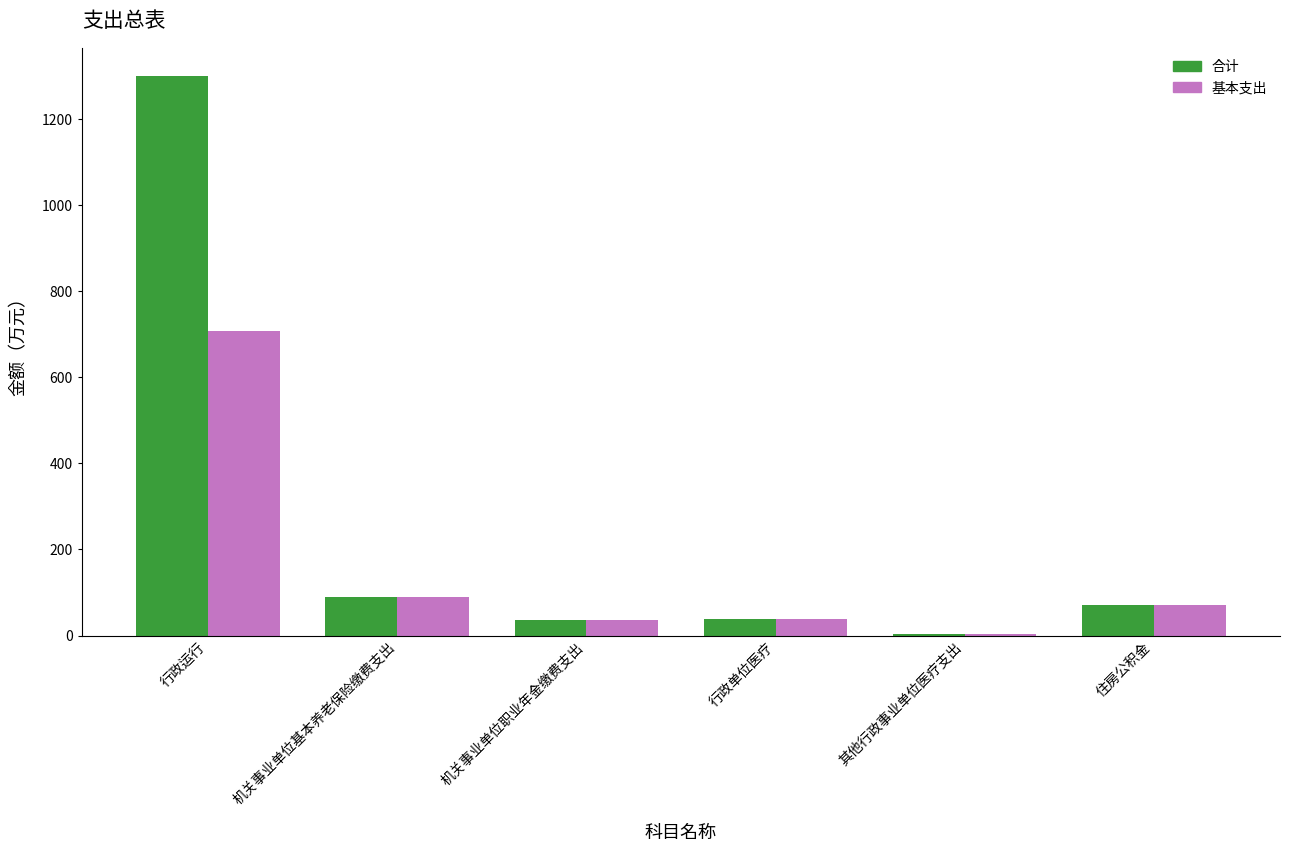

At how many categories does at least one series exceed 891?

1